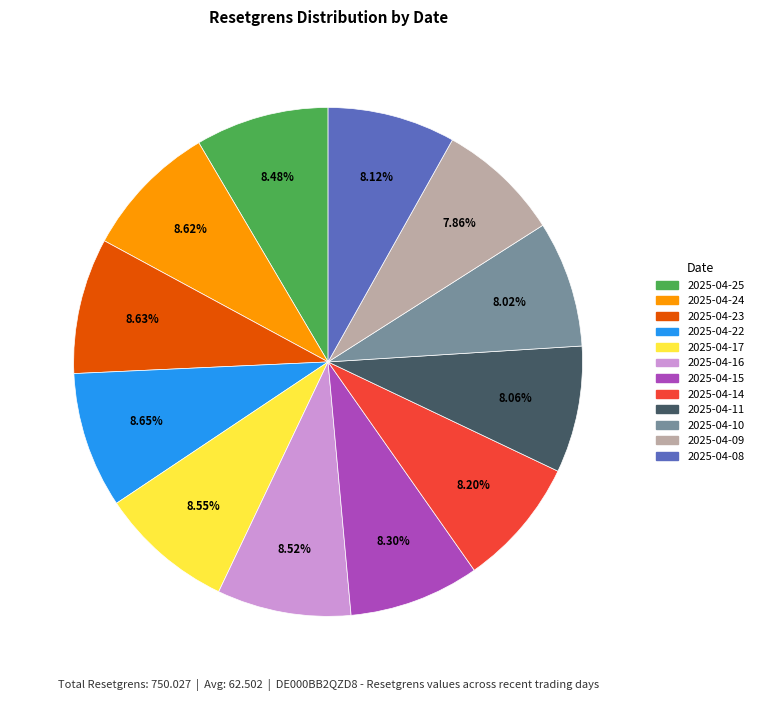

To the nearest percent, what portion does 2025-04-15 represent?

8%